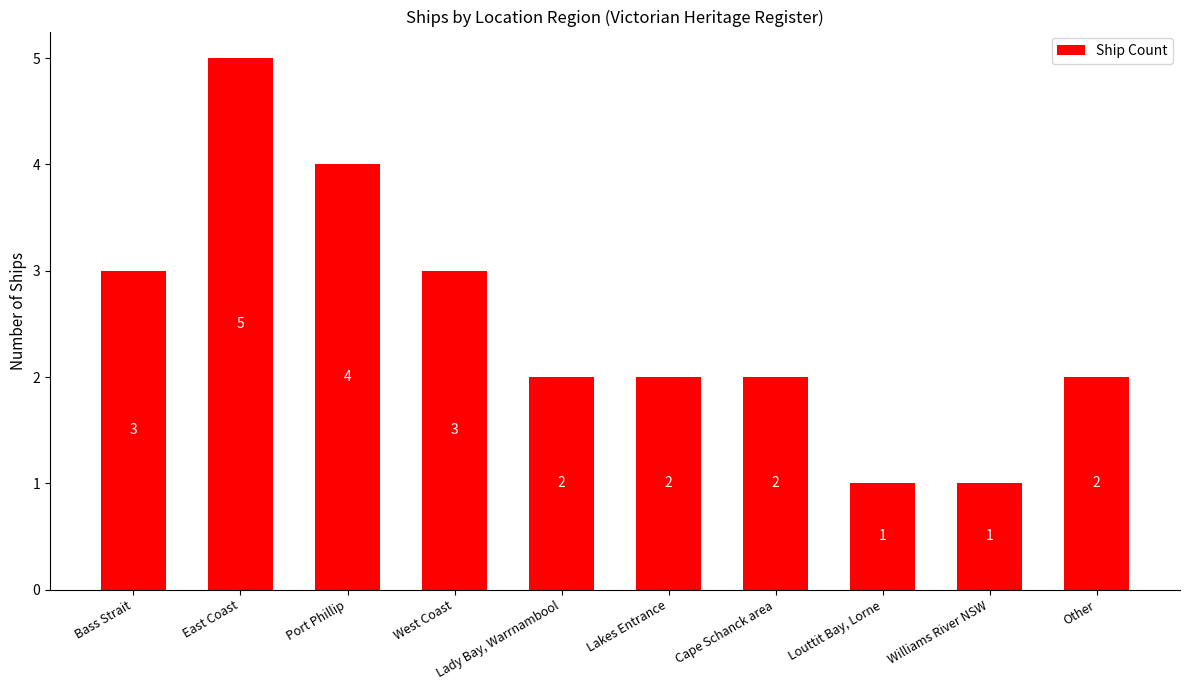

Reading left to right, list all the values displayed in this chart.

Bass Strait=3	East Coast=5	Port Phillip=4	West Coast=3	Lady Bay, Warrnambool=2	Lakes Entrance=2	Cape Schanck area=2	Louttit Bay, Lorne=1	Williams River NSW=1	Other=2